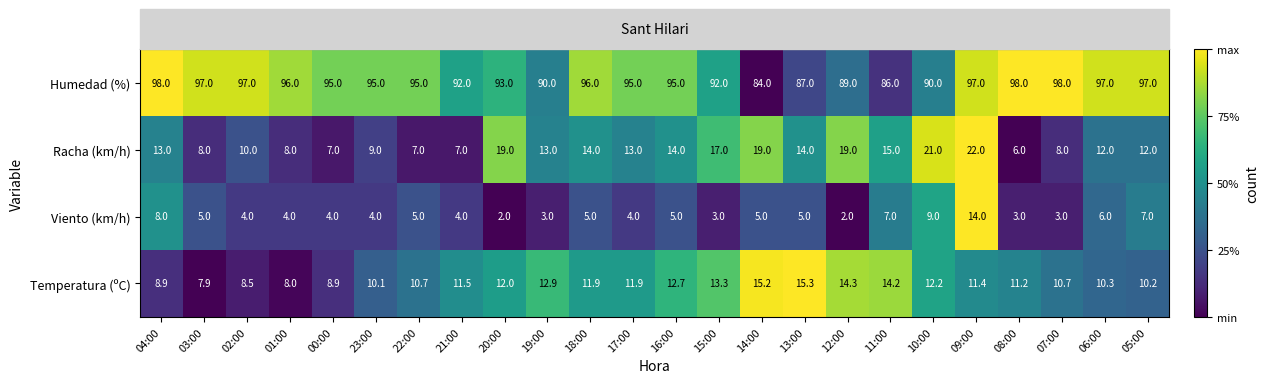

What is the sum of all Racha (km/h) values?

307.0